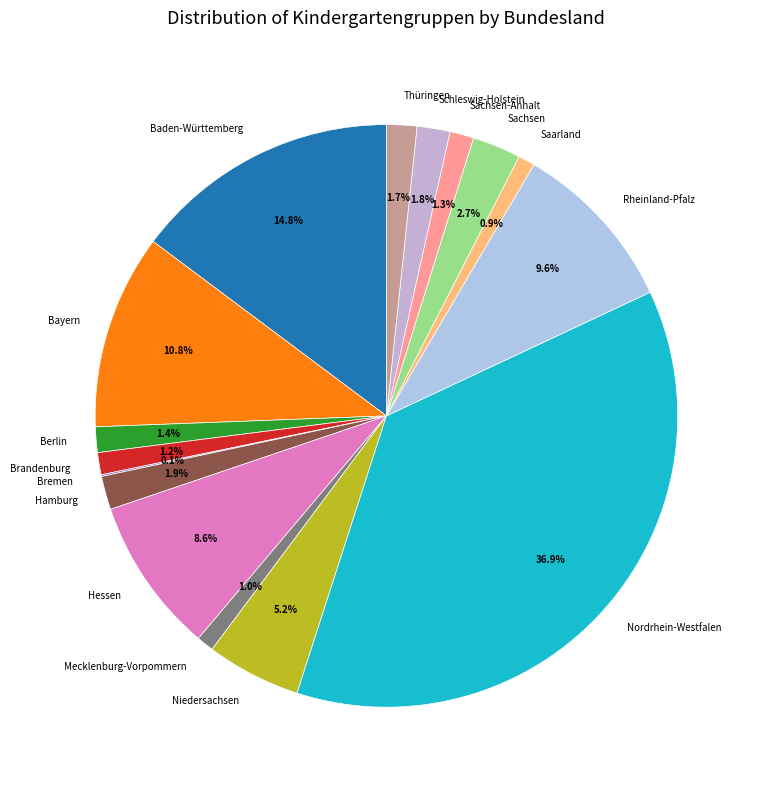

To the nearest percent, what is the combined percentage of Hamburg and Saarland?

3%